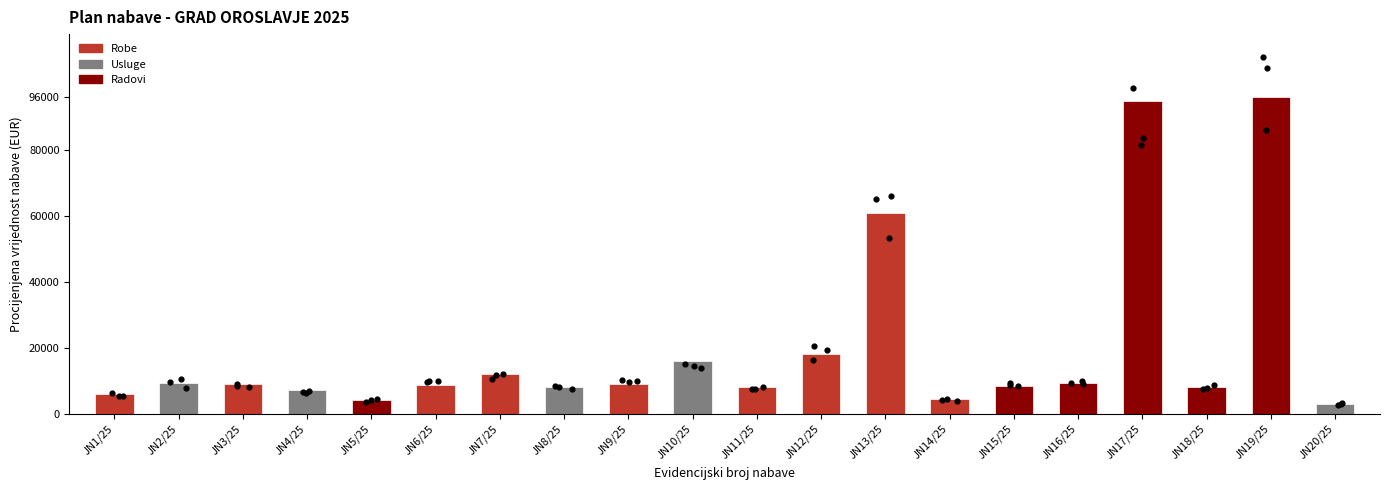

Between JN8/25 and JN12/25, which is larger?

JN12/25